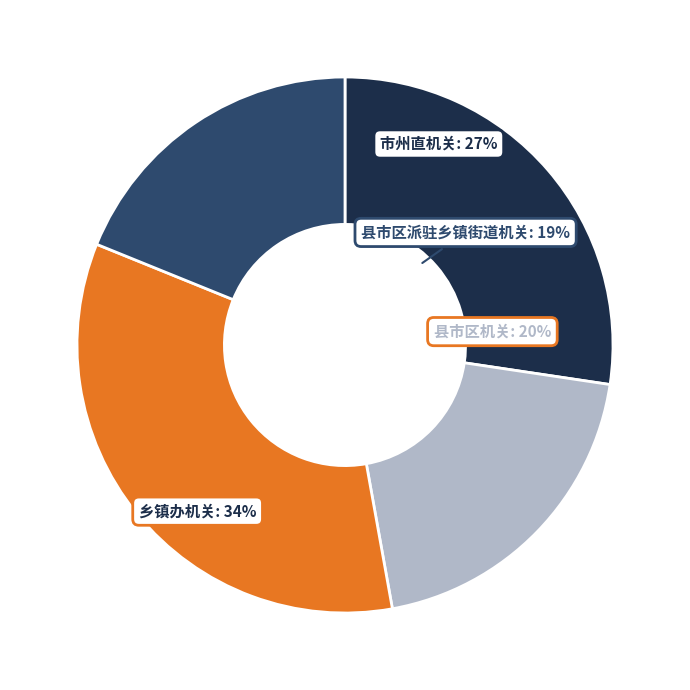

Does any single category account for the majority?

No